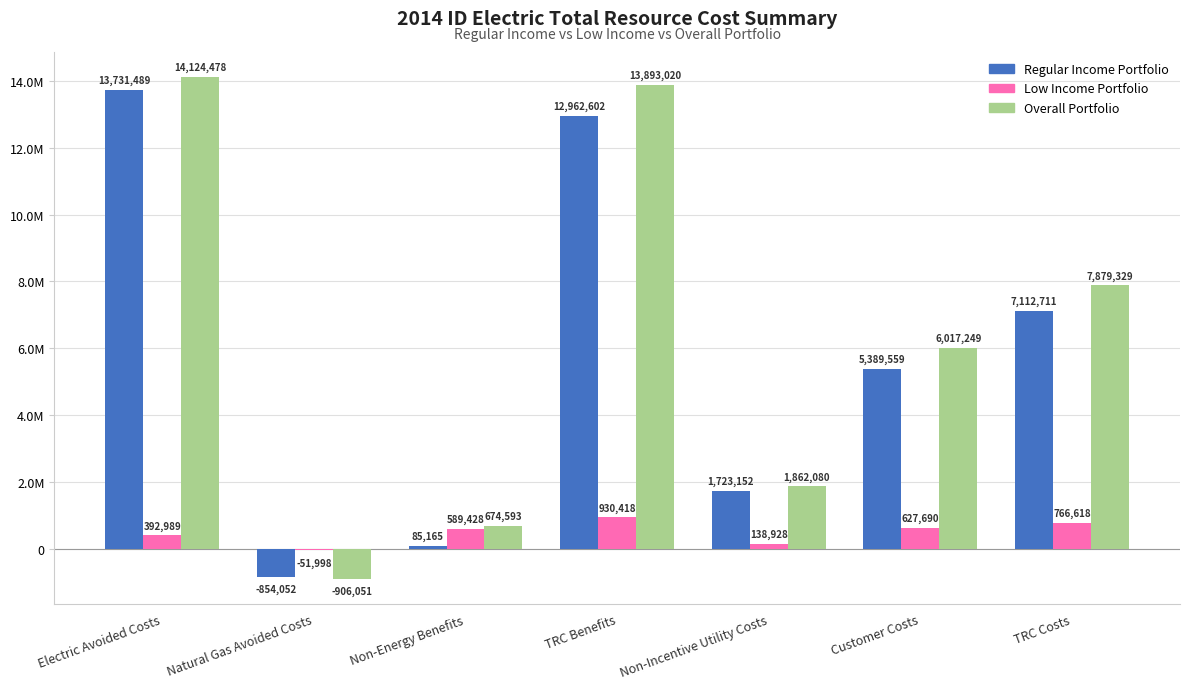

At how many categories does at least one series exceed 8826393?

2